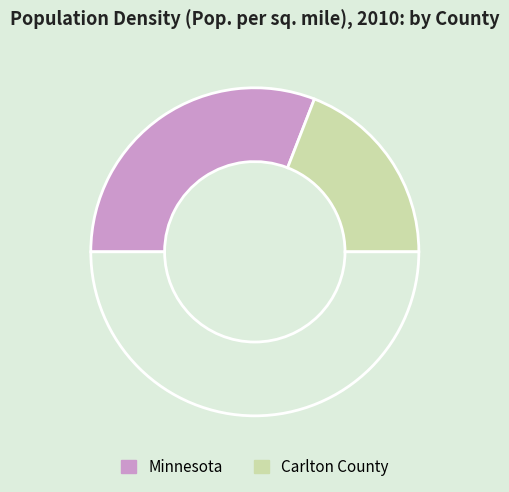

How many slices are in this pie chart?

3